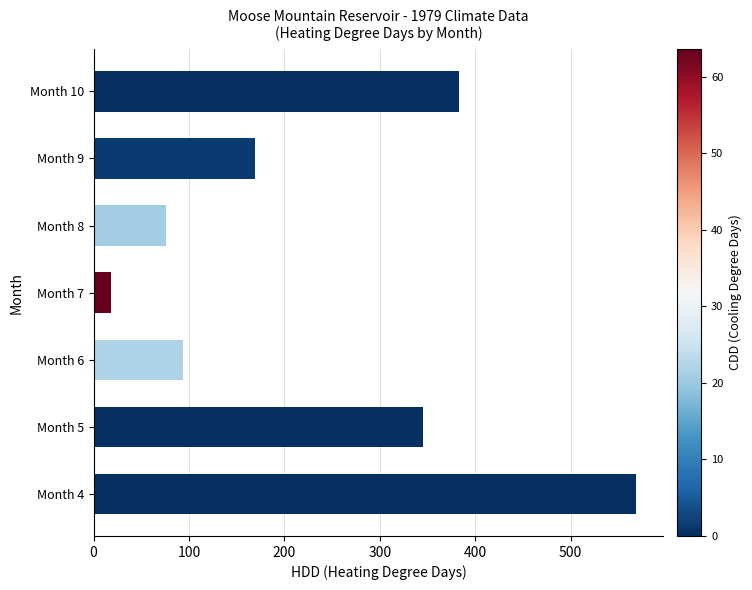

At which label is the value closest to 293?

Month 5